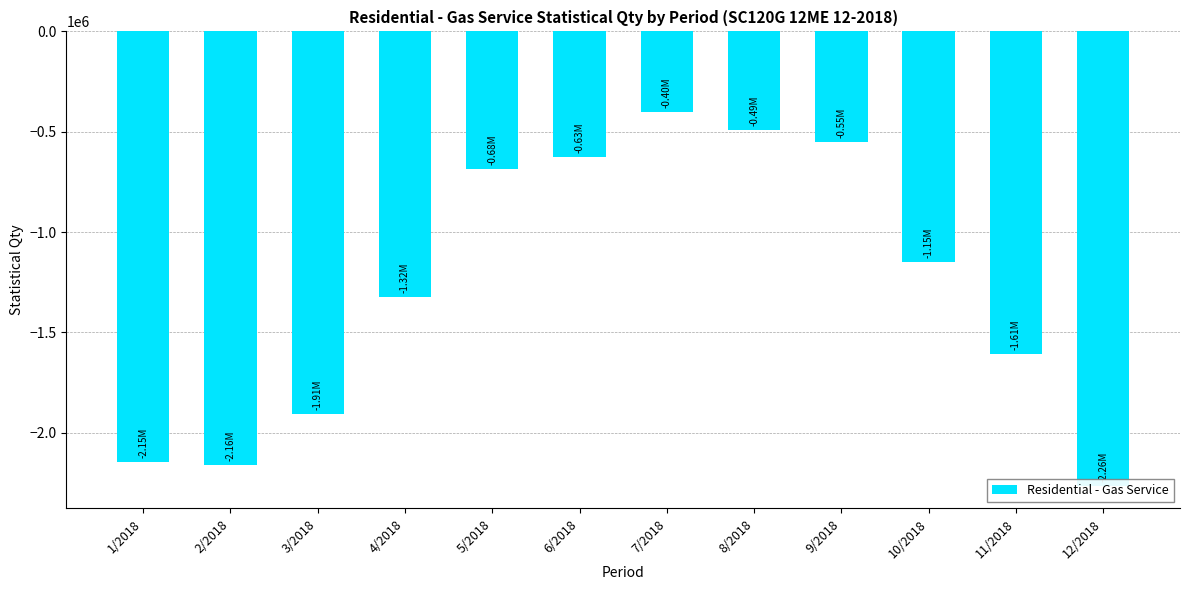

What is the change in value from 4/2018 to 12/2018?

-939937.1